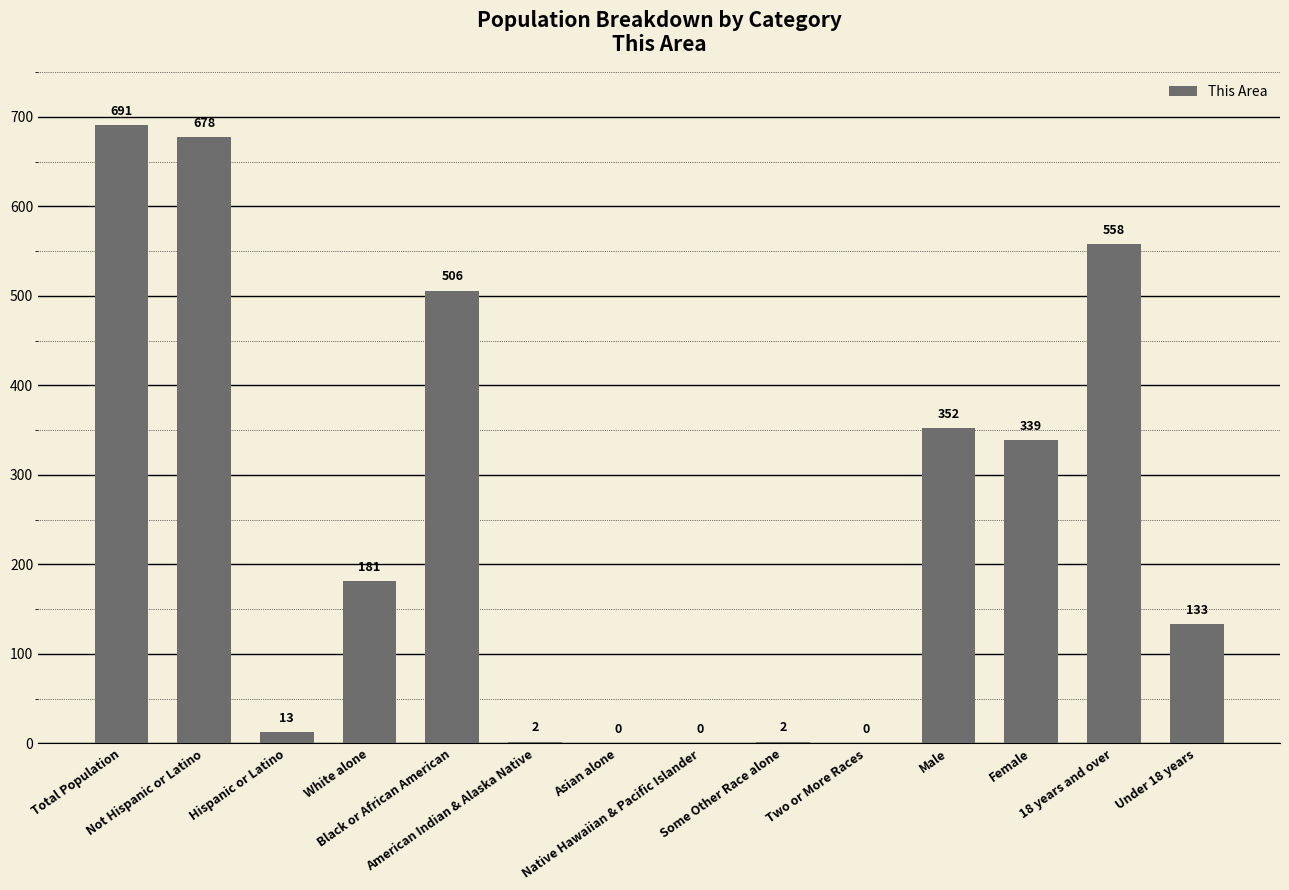

What is the change in value from Black or African American to Male?

-154